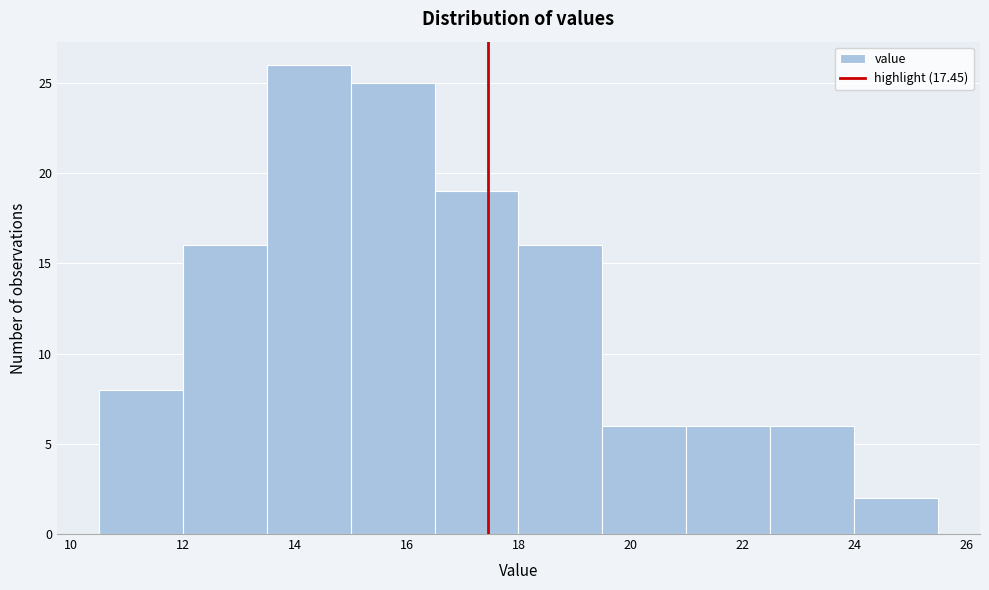

Reading left to right, list every bar in this chart as the range it spans on the x-axis followed by its height. Neither the bar edges nor the heights are printed on the chart, so give them approximately, as read against the axes.

10.5 to 12.0: 8
12.0 to 13.5: 16
13.5 to 15.0: 26
15.0 to 16.5: 25
16.5 to 18.0: 19
18.0 to 19.5: 16
19.5 to 21.0: 6
21.0 to 22.5: 6
22.5 to 24.0: 6
24.0 to 25.5: 2